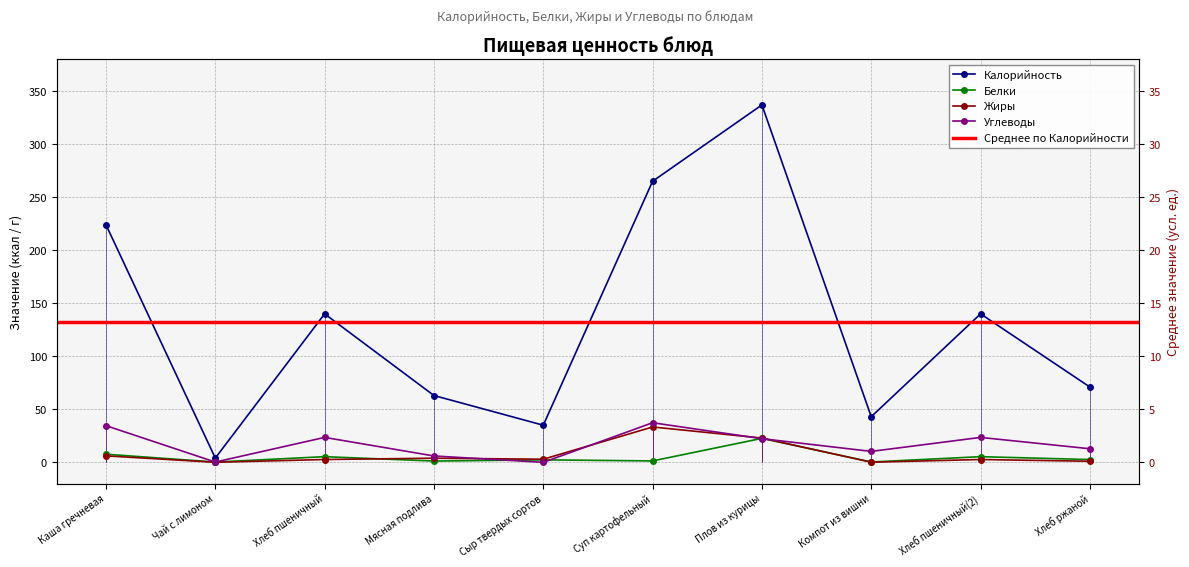

True or false: Калорийность has a value of 43.0 at Компот из вишни.

True